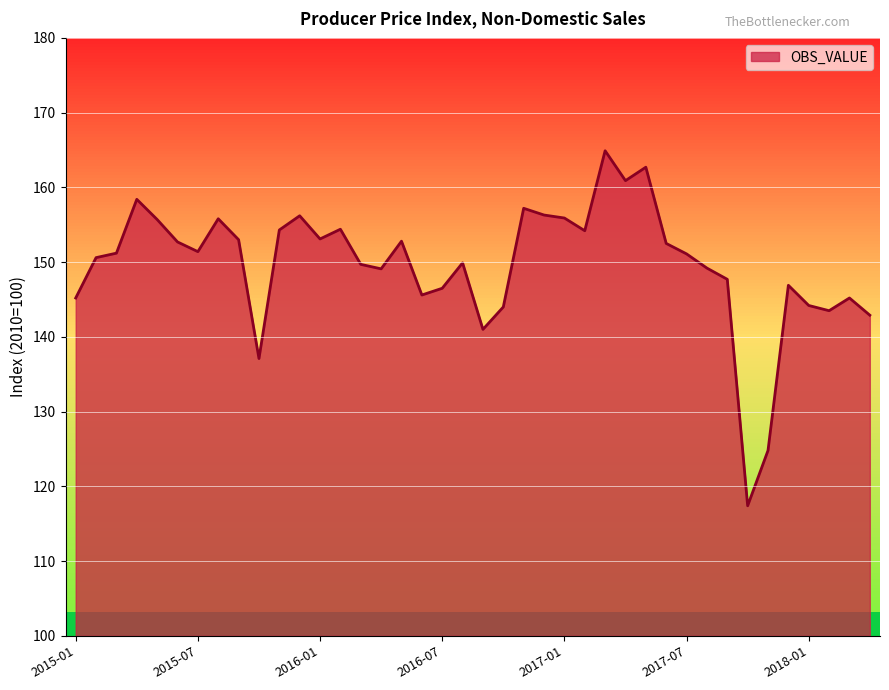

What is the maximum value shown in the chart?

164.9